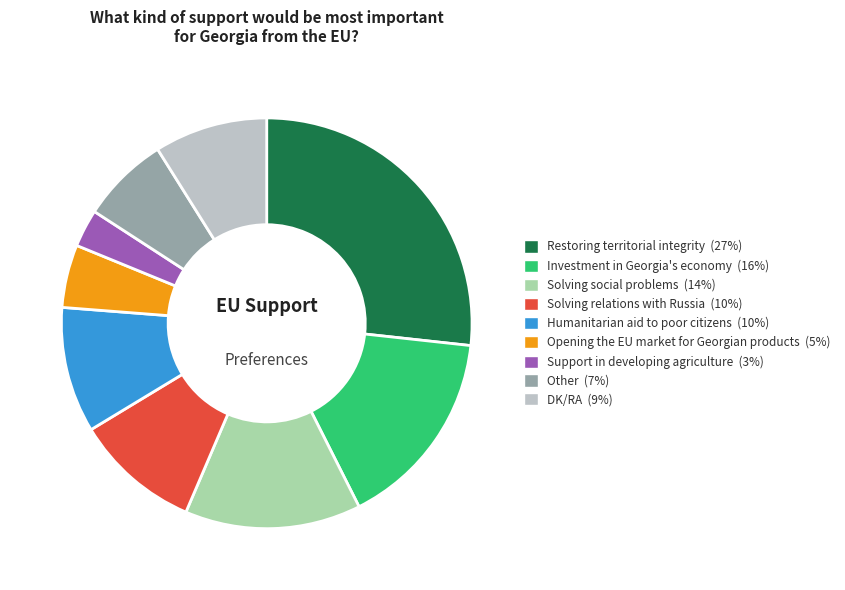

Which category has the biggest portion of the pie?

Restoring territorial integrity